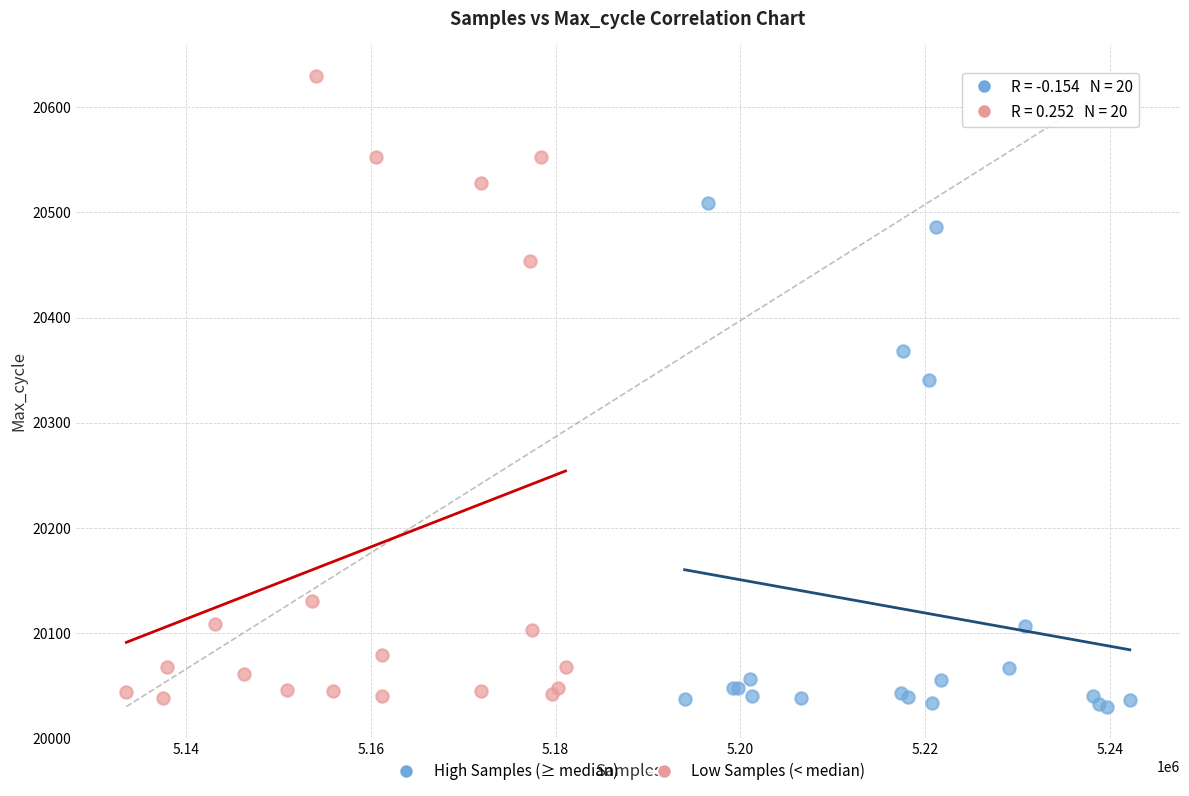

Which series reaches the minimum Y coordinate?

High Samples (≥ median)